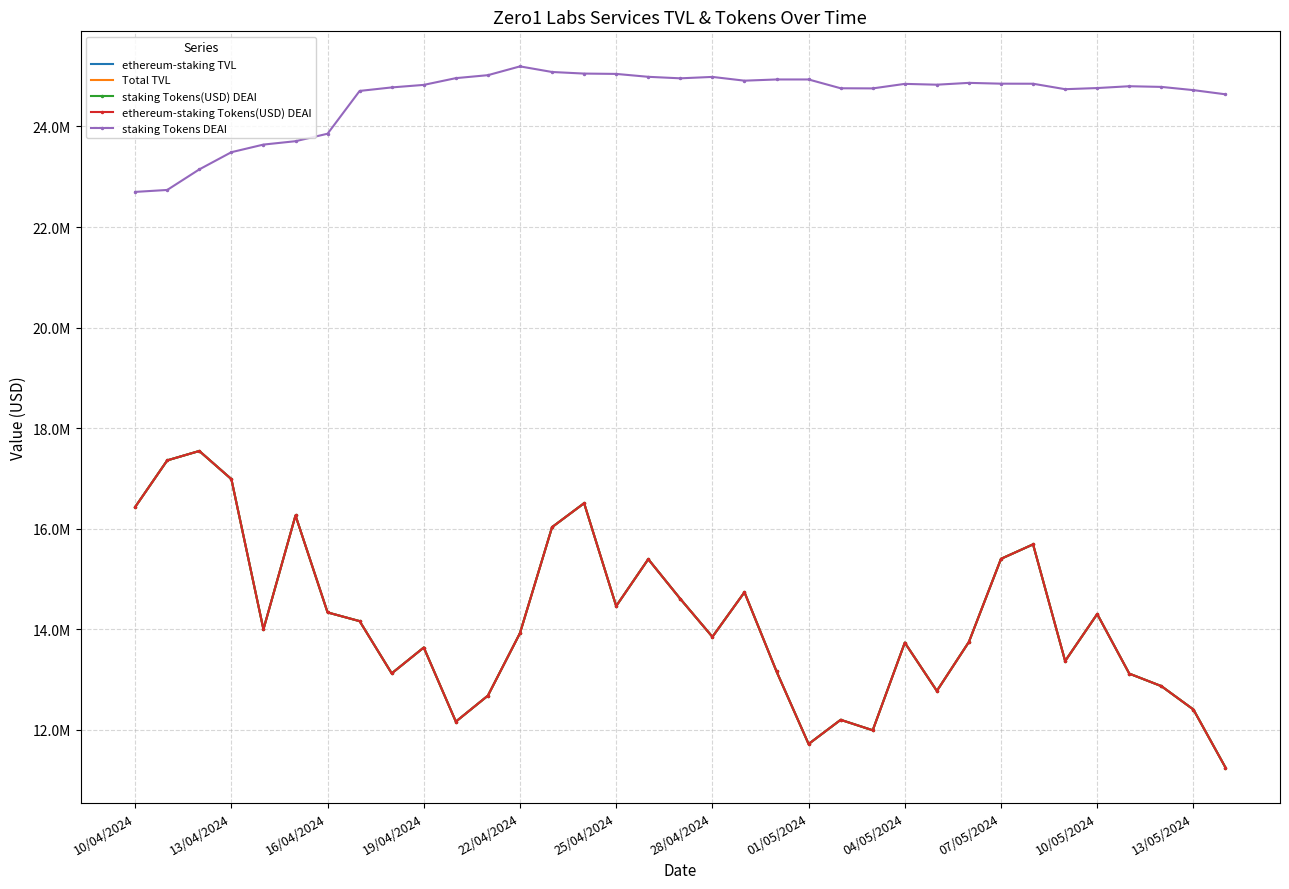

What is the maximum value for staking Tokens DEAI?

25195740.6